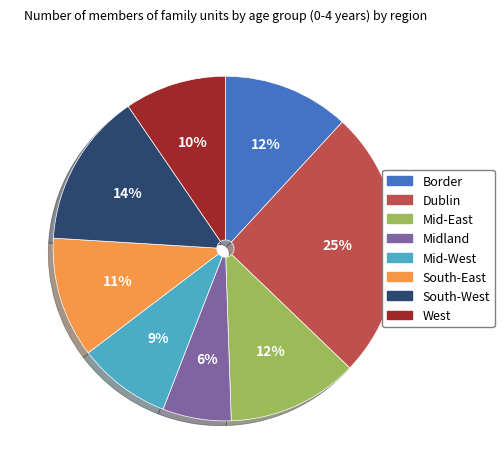

What is the largest slice in the pie chart?

Dublin